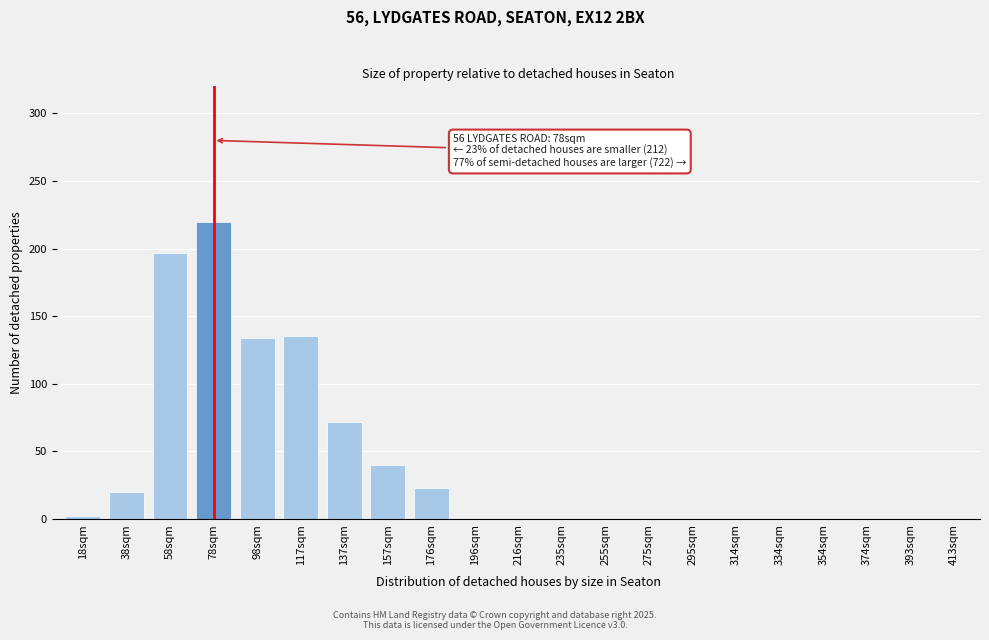

Which label corresponds to the largest value in the chart?

78sqm